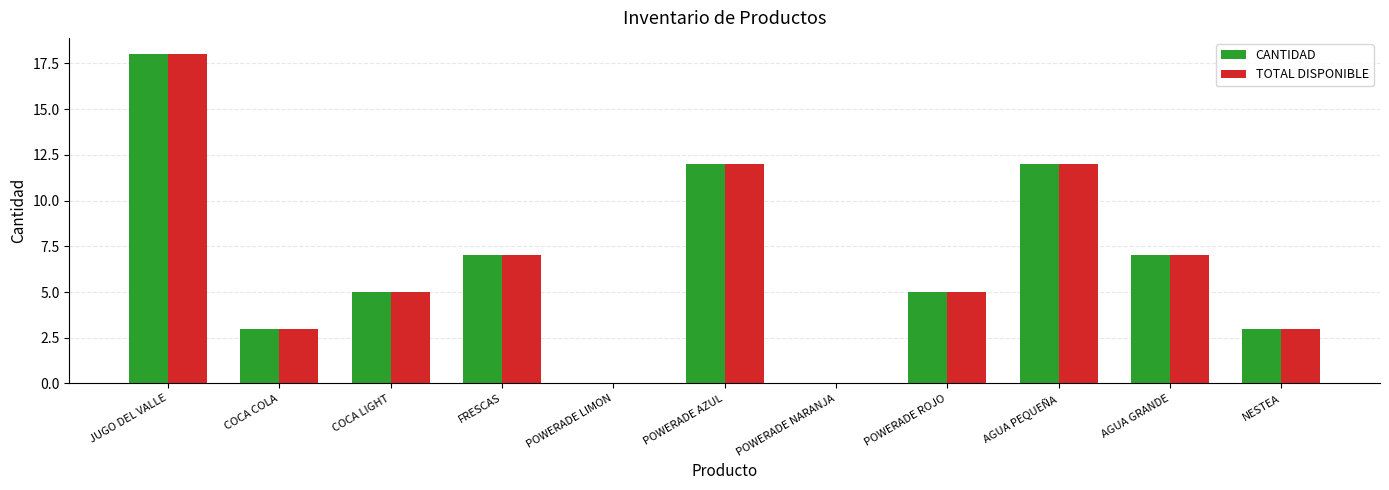

How many groups of bars are there?

11